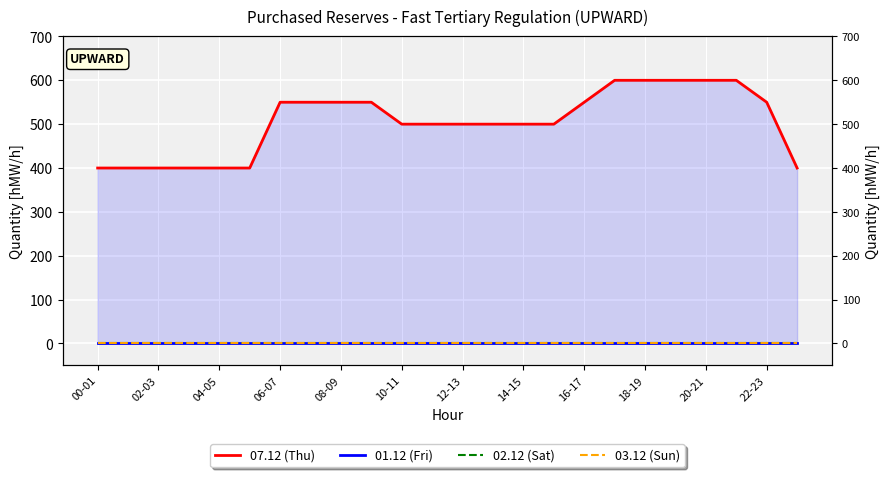

What are all the series names shown in the legend?

07.12 (Thu), 01.12 (Fri), 02.12 (Sat), 03.12 (Sun)